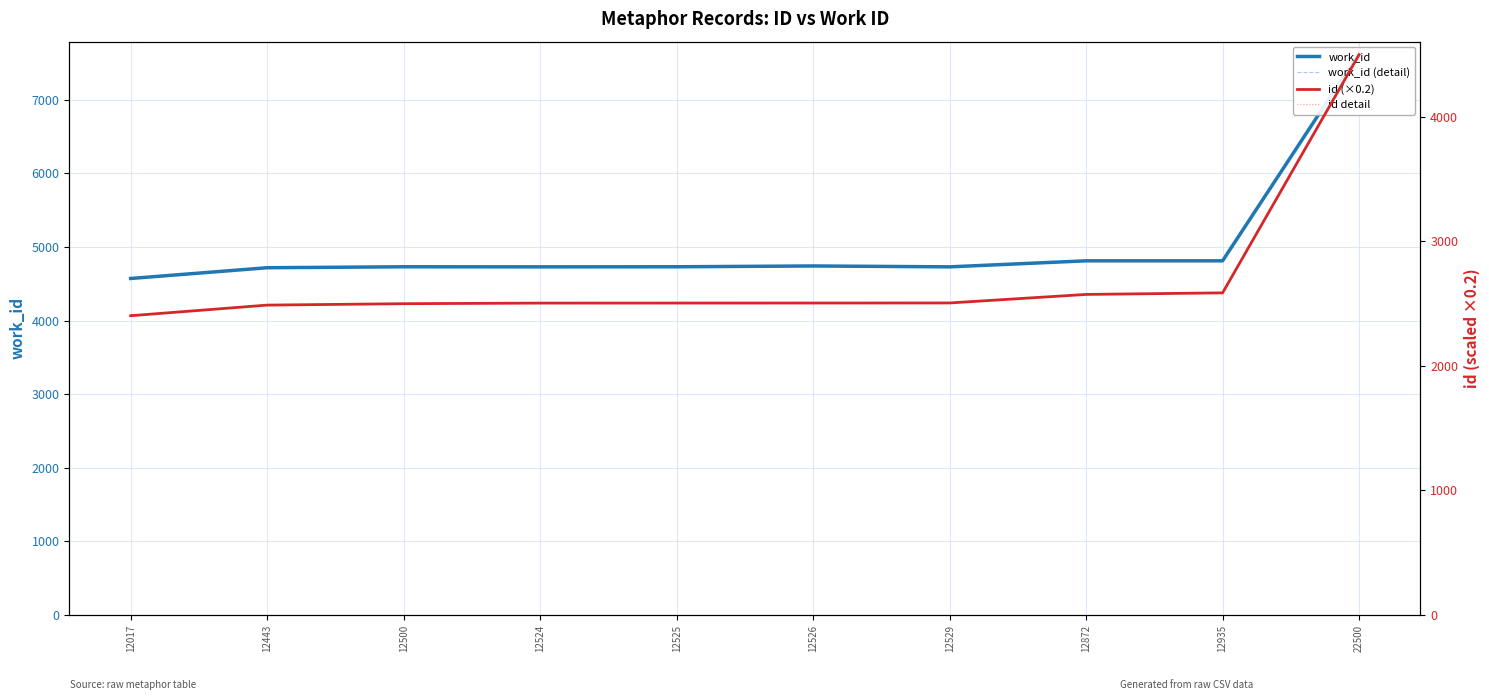

Reading left to right, transcribe all the data shown in this chart.

work_id: 12017=4572.0	12443=4718.0	12500=4731.0	12524=4730.0	12525=4731.0	12526=4742.0	12529=4730.0	12872=4812.0	12935=4812.0	22500=7637.0
work_id (detail): 12017=4572.0	12443=4718.0	12500=4731.0	12524=4730.0	12525=4731.0	12526=4742.0	12529=4730.0	12872=4812.0	12935=4812.0	22500=7637.0
id (×0.2): 12017=2403.4	12443=2488.6	12500=2500.0	12524=2504.8	12525=2505.0	12526=2505.2	12529=2505.8	12872=2574.4	12935=2587.0	22500=4500.0
id detail: 12017=2403.4	12443=2488.6	12500=2500.0	12524=2504.8	12525=2505.0	12526=2505.2	12529=2505.8	12872=2574.4	12935=2587.0	22500=4500.0